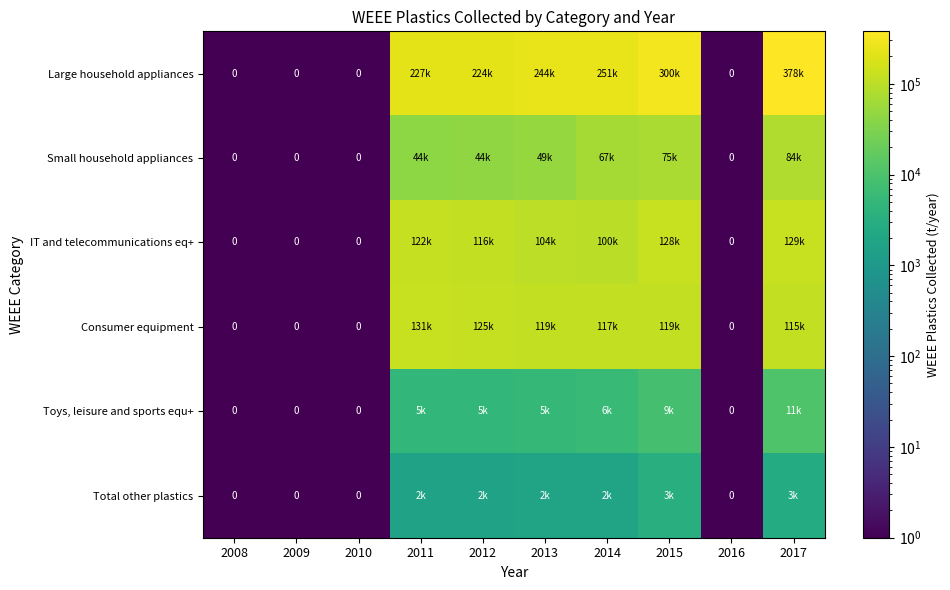

Between 2014 and 2015, which is larger?

2015